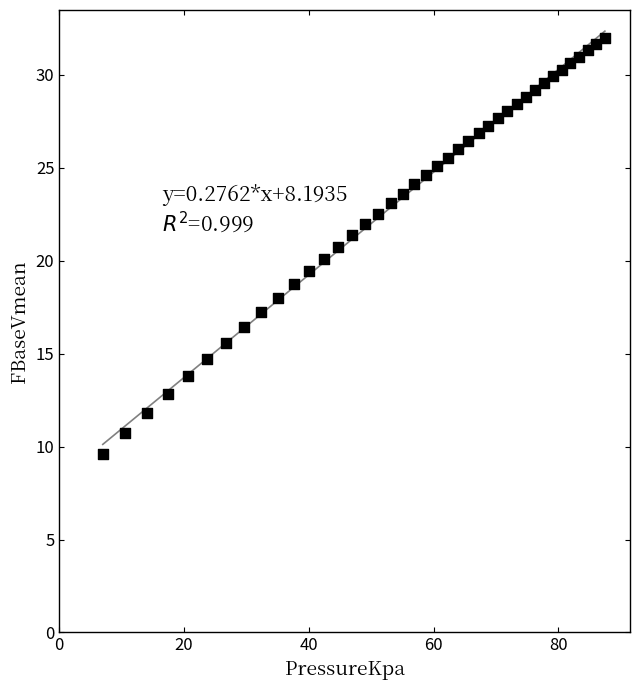

What is the range of Y values (max minus min)?

22.4